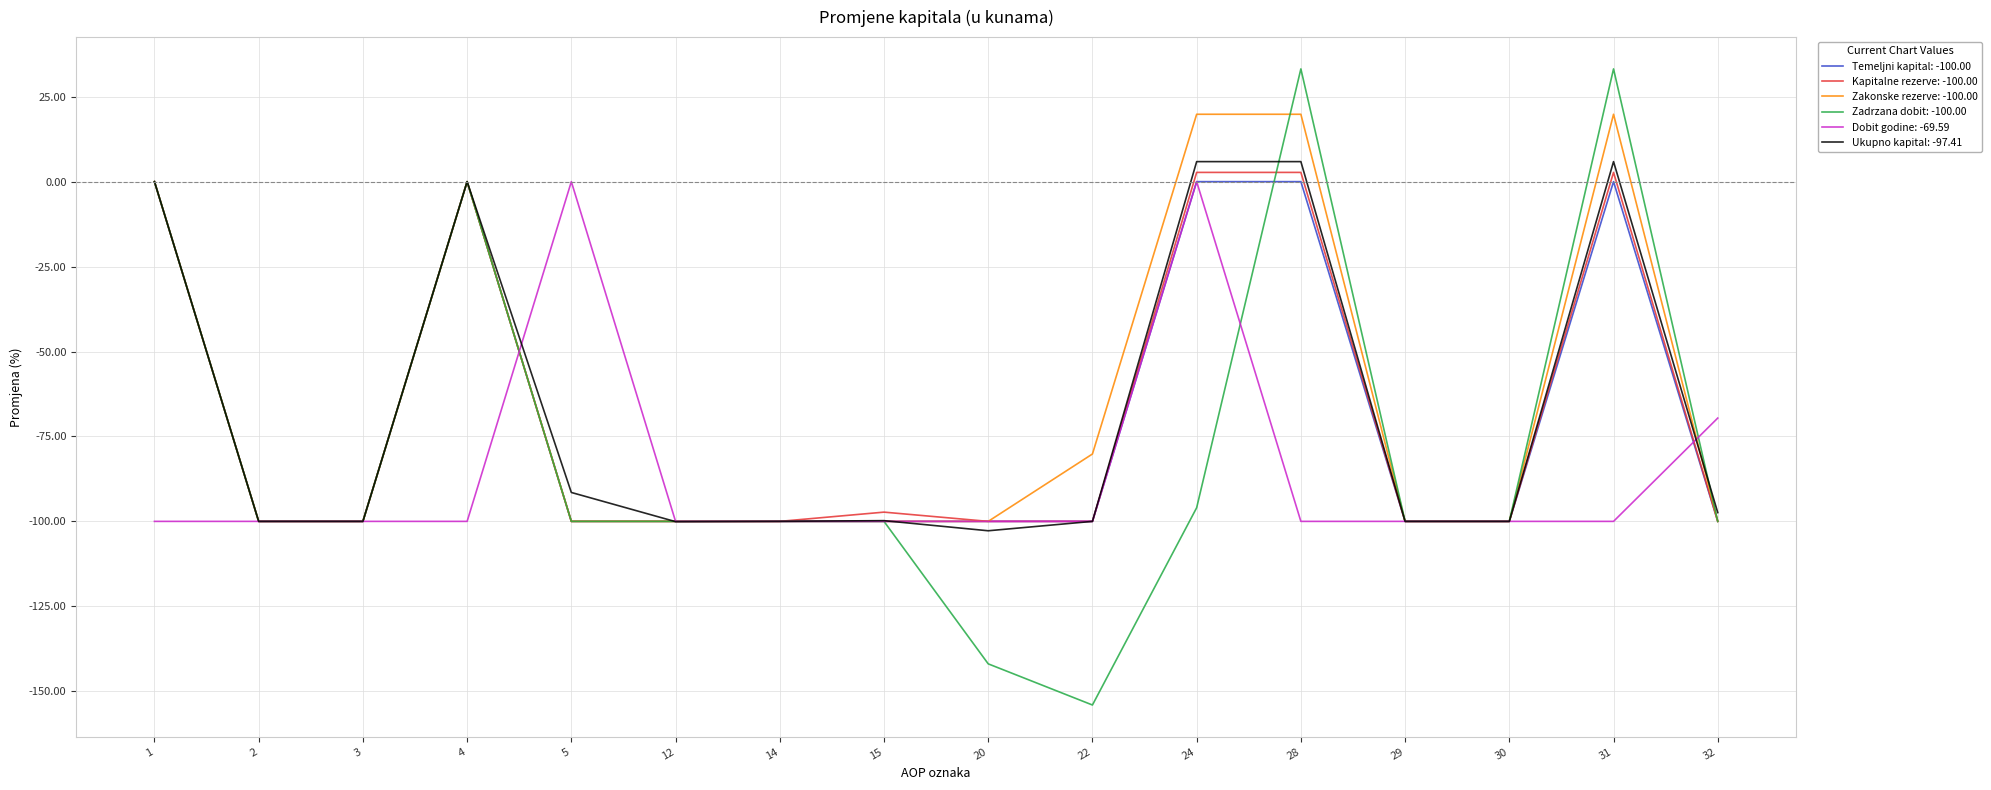

What is the minimum value shown in the chart?

-154.1